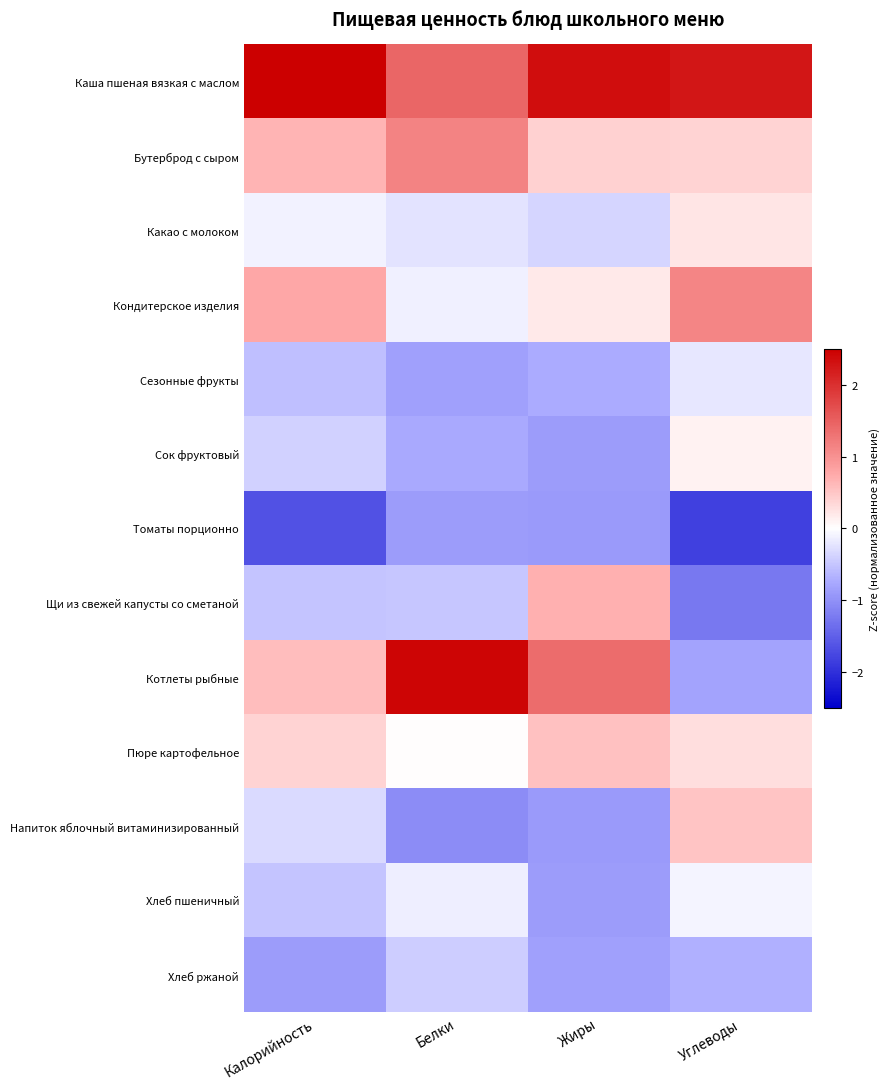

Between Белки and Калорийность, which is larger?

Калорийность